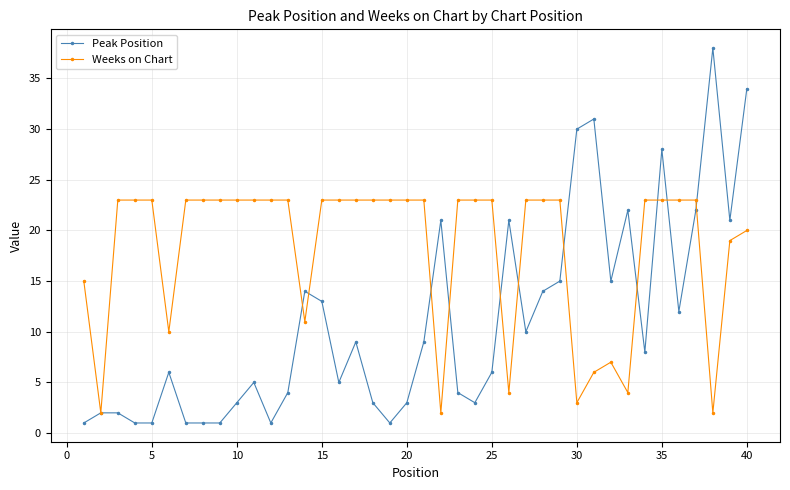

Which series has the largest range (max minus min)?

Peak Position